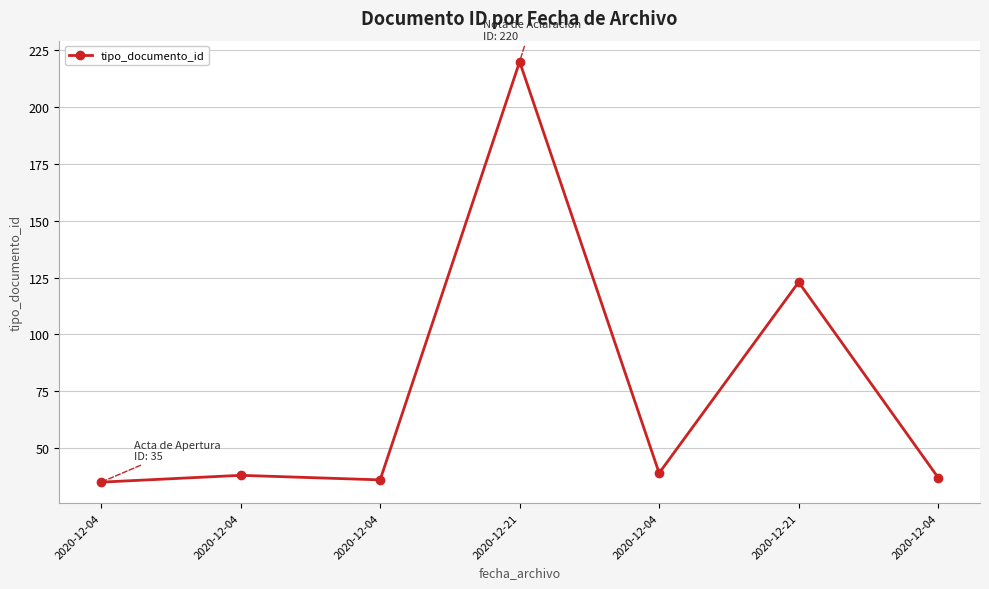

How many lines are shown in the chart?

1